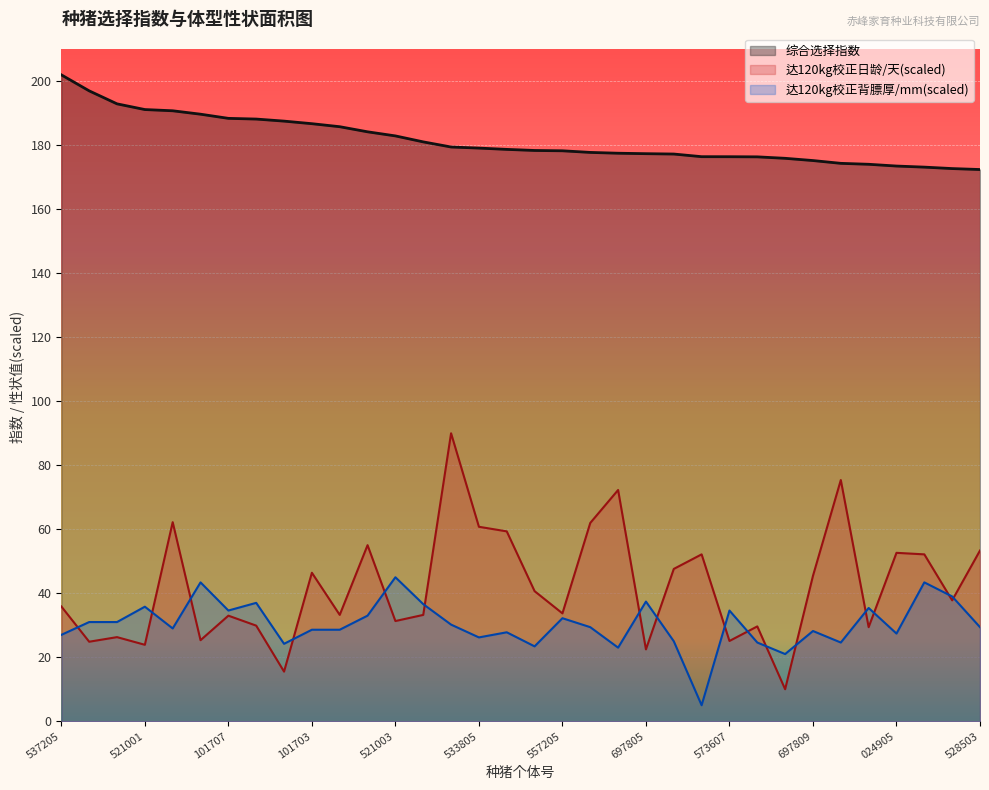

List the series in order of their peak value, lowest first.

达120kg校正背膘厚/mm(scaled), 达120kg校正日龄/天(scaled), 综合选择指数